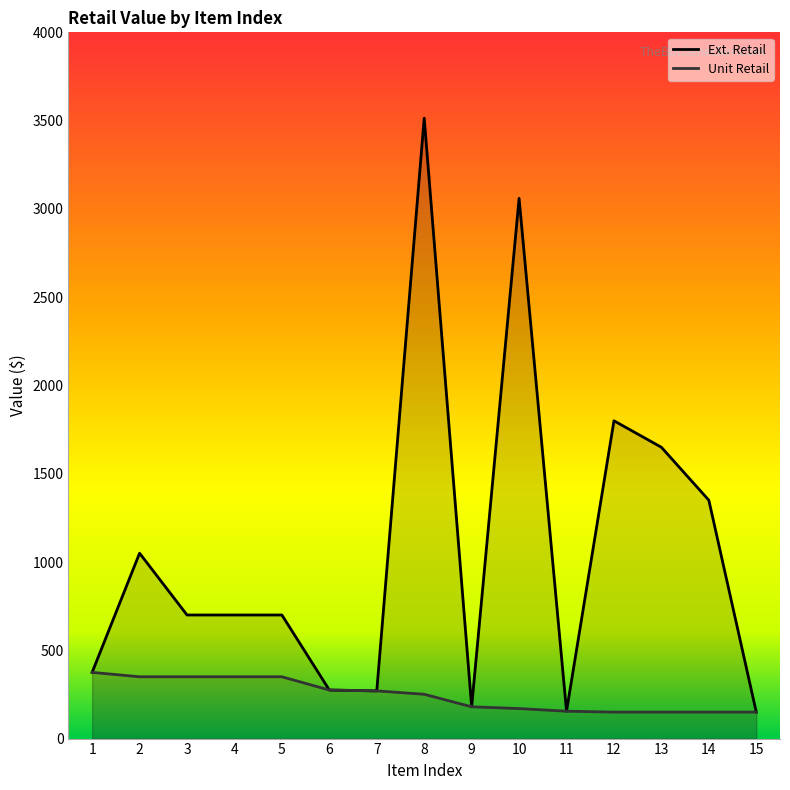

What is the value of the Ext. Retail point at the 8th from the left?

3513.9